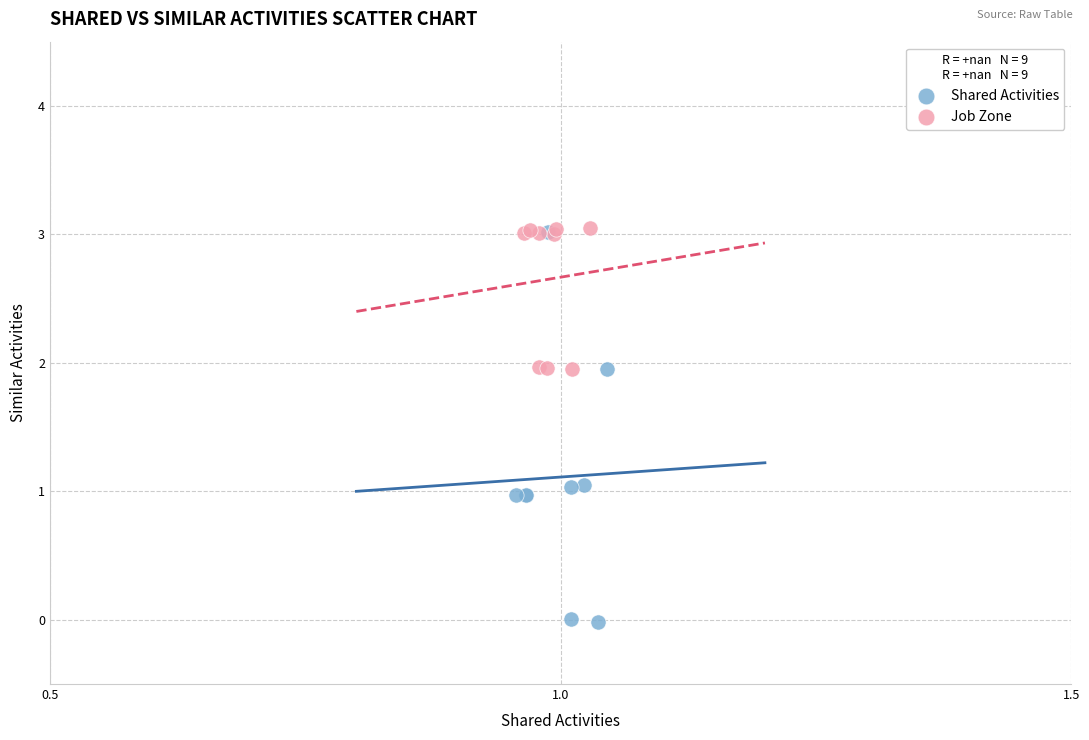

Which series contains the lowest Y value?

Shared Activities